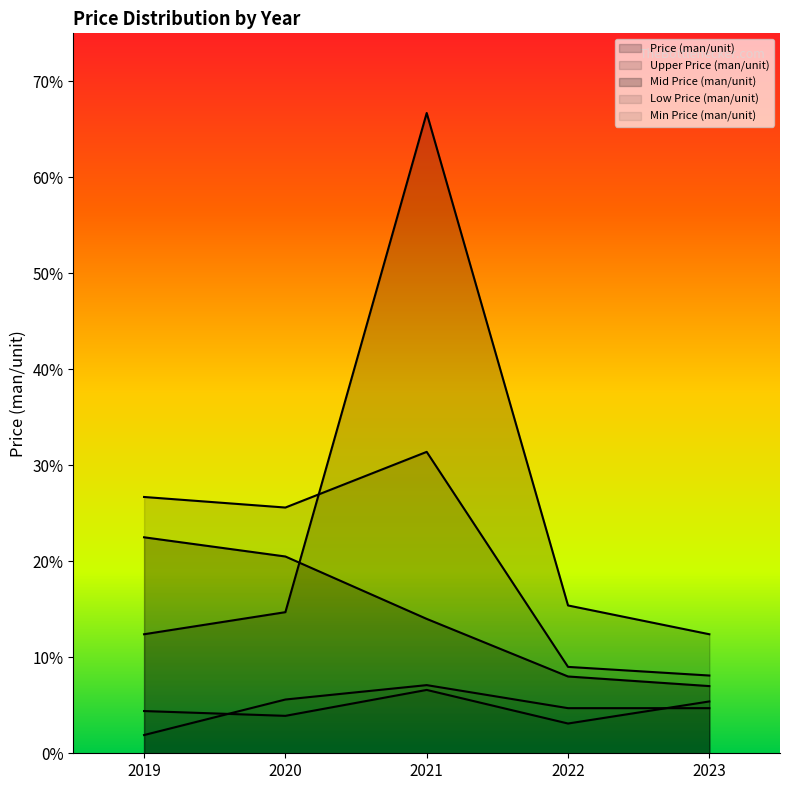

Reading left to right, list all the values displayed in this chart.

Price (man/unit): 12.4	14.7	66.7	15.4	12.4
Upper Price (man/unit): 26.7	25.6	31.4	9.0	8.1
Mid Price (man/unit): 22.5	20.5	14.0	8.0	7.0
Low Price (man/unit): 4.4	3.9	6.6	3.1	5.4
Min Price (man/unit): 1.9	5.6	7.1	4.7	4.7